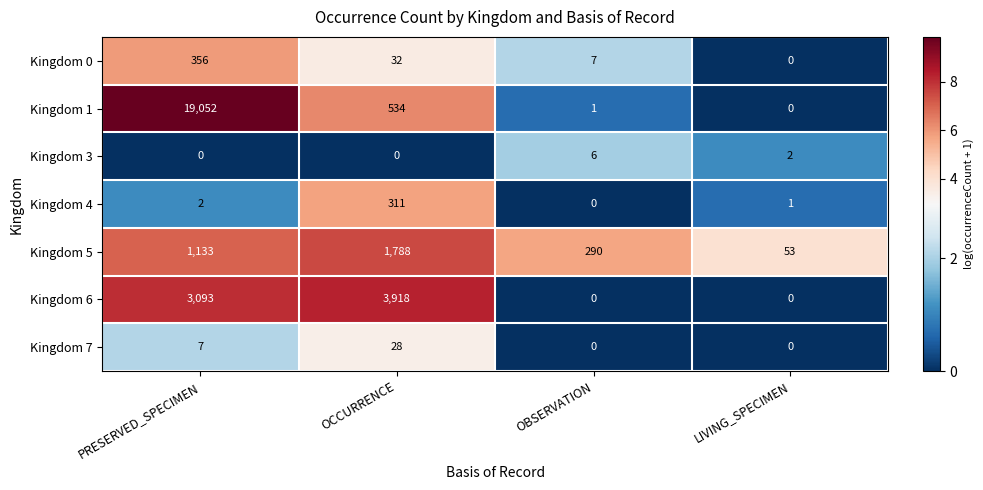

Count the number of categories in the chart.

4